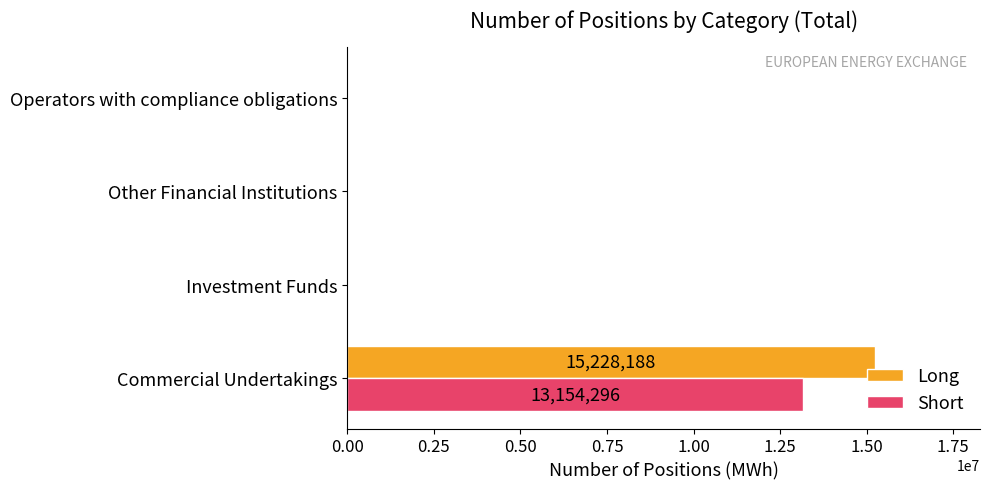

How many Long values are between 0 and 15228188?

4